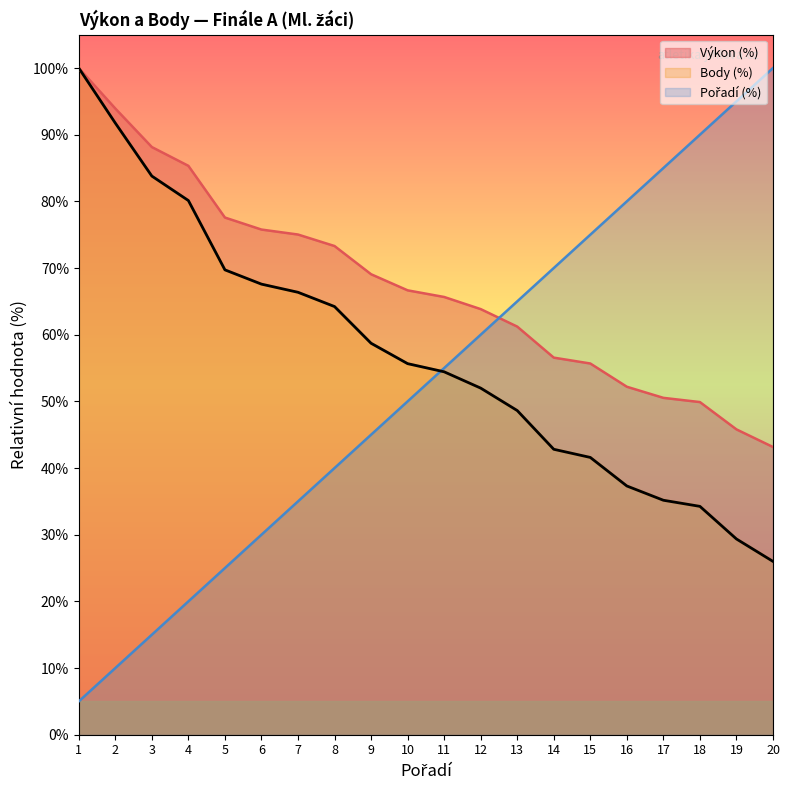

Which series has the largest total across all categories?

Výkon (%)